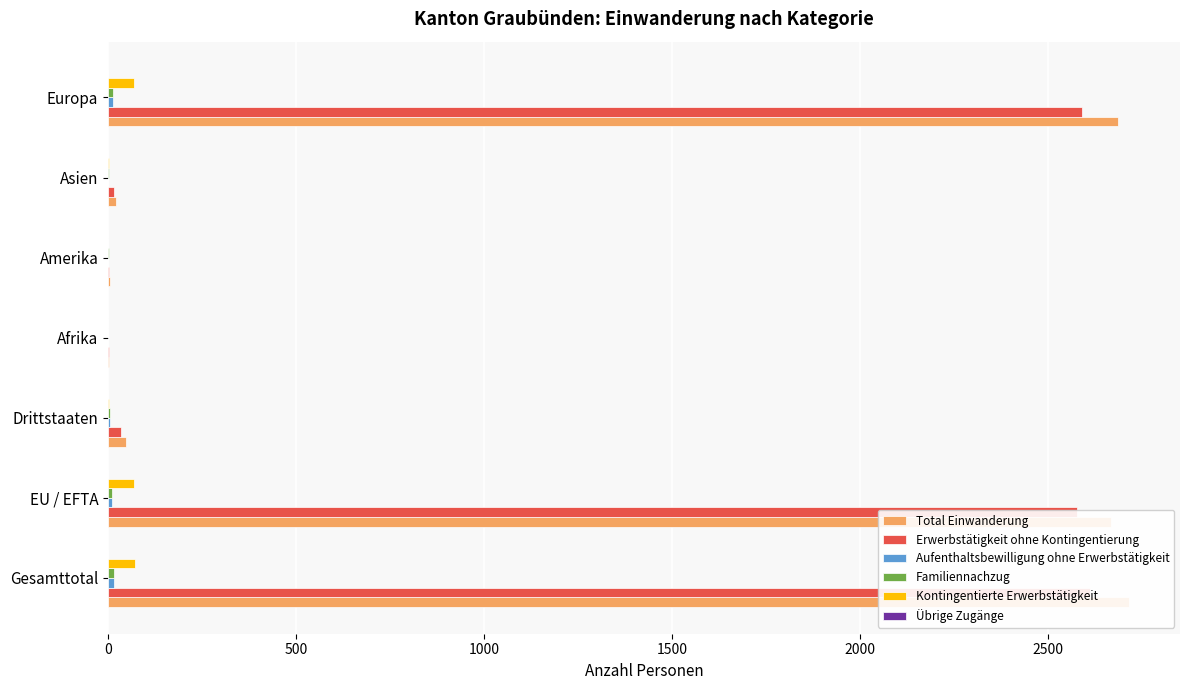

What is the sum of all Total Einwanderung values?

8148.0